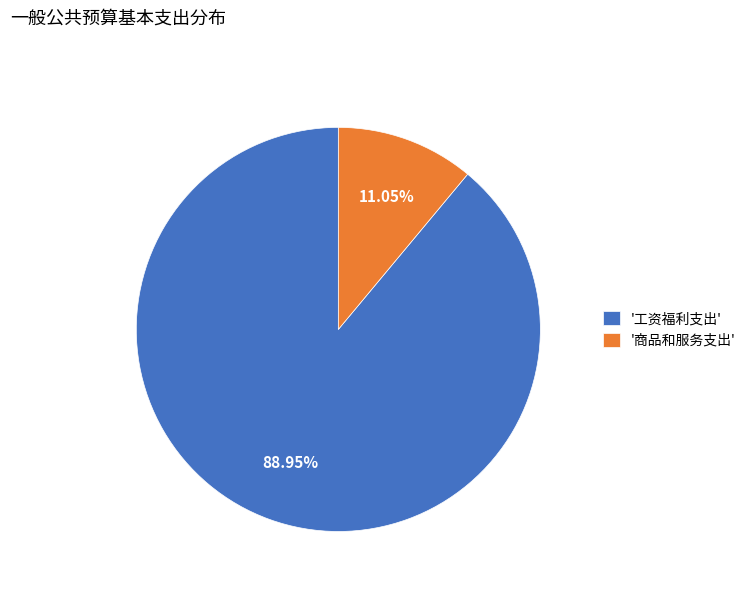

How many segments does this pie chart have?

2